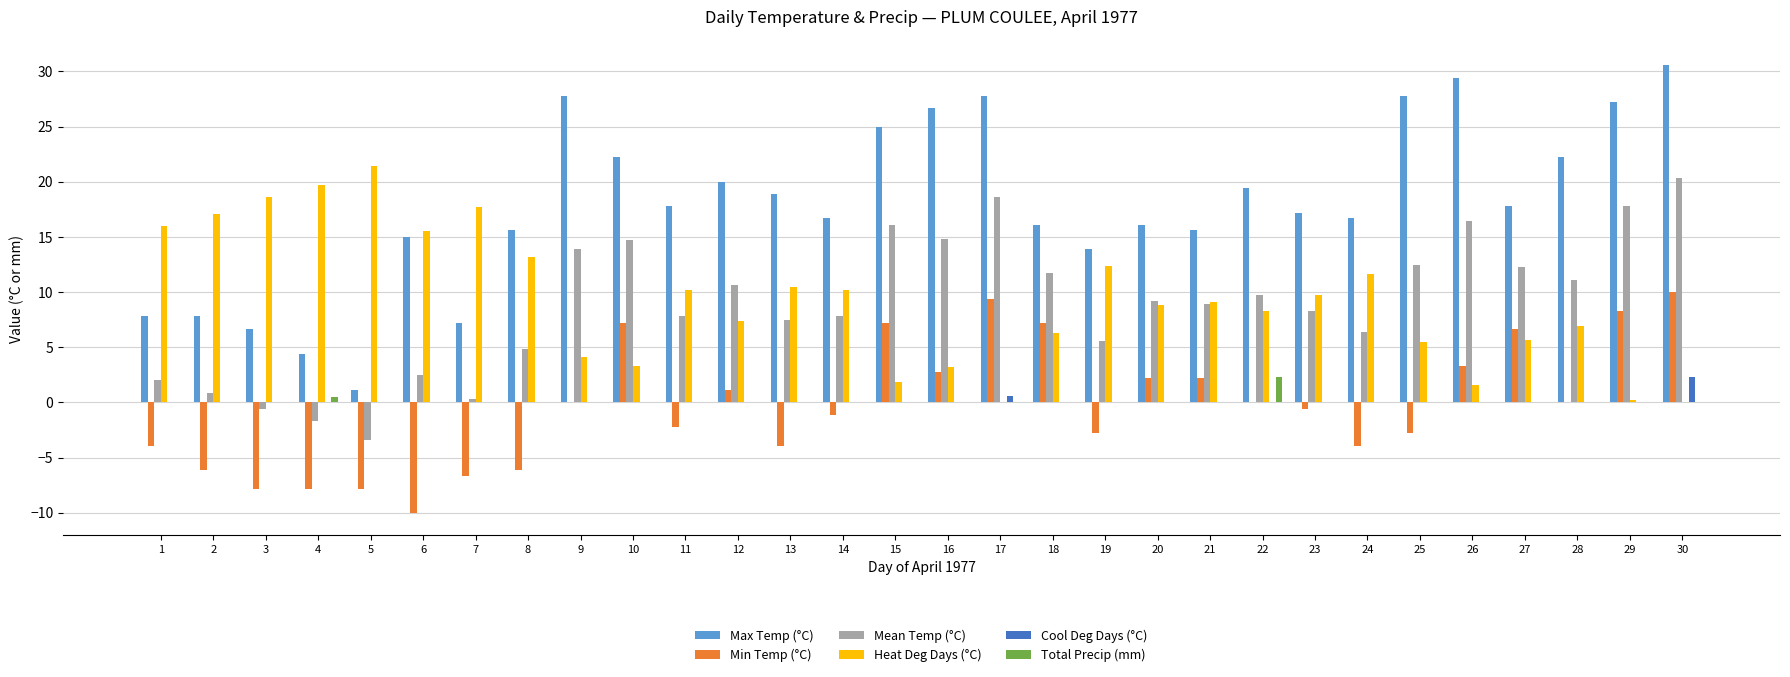

At which category is the sum across all series the highest?

30